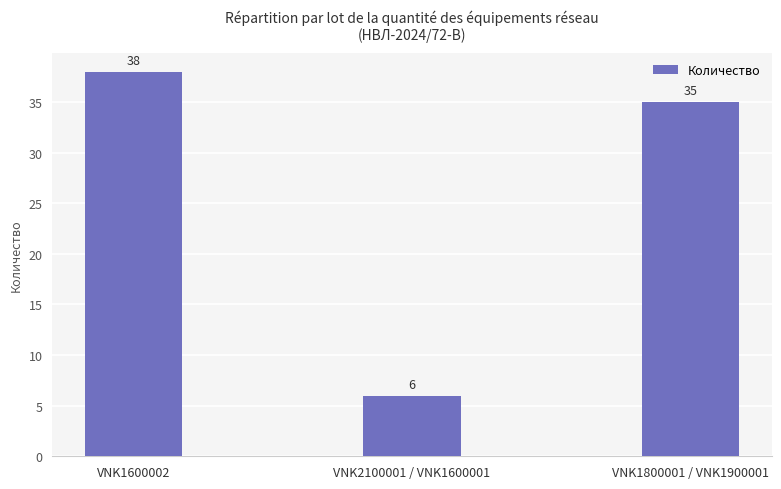

What is the value of the 2nd bar from the left?

6